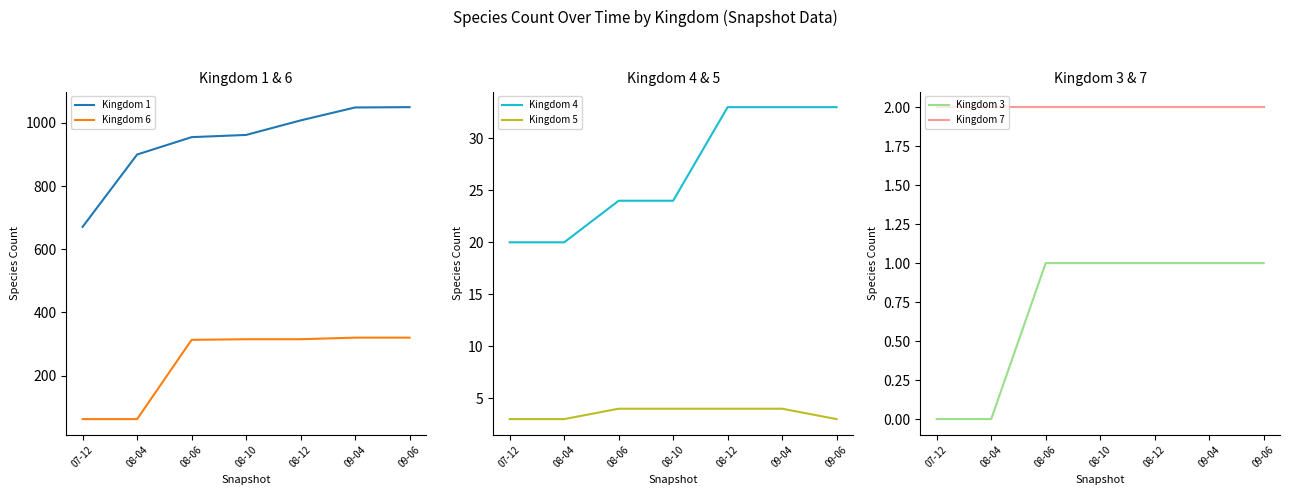

At how many categories does at least one series exceed 51?

7